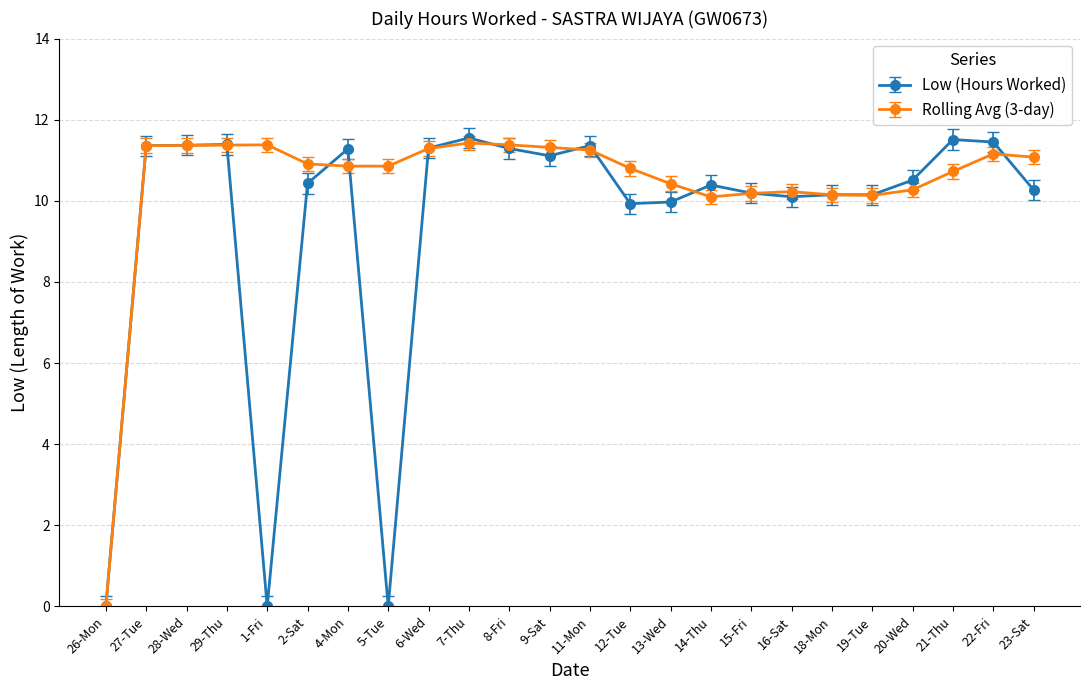

What is the spread (max minus min) of values at 2-Sat?

0.5